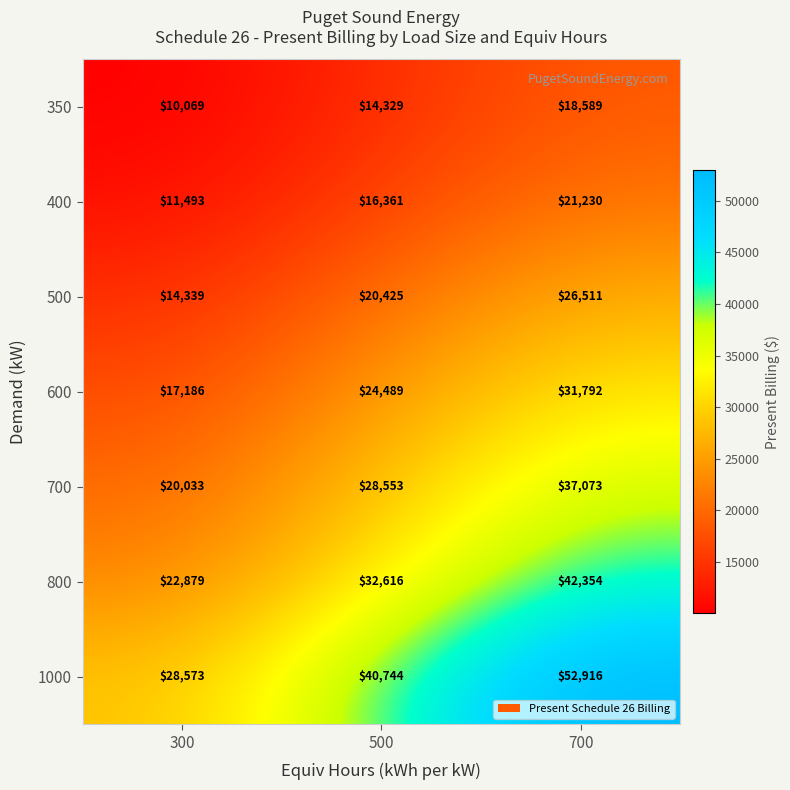

At 700, list the series in order from smallest to largest.

350, 400, 500, 600, 700, 800, 1000